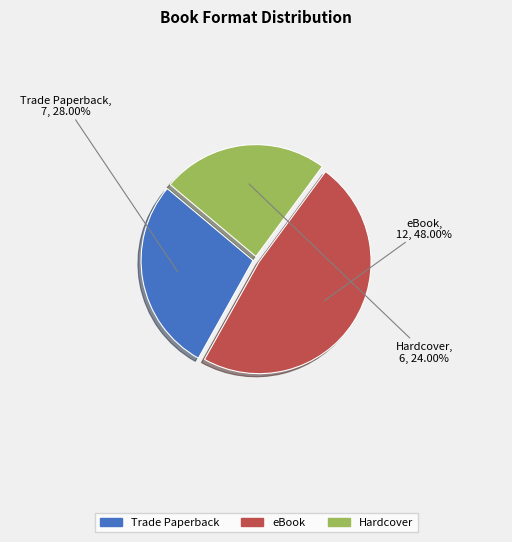

What percentage do Hardcover and Trade Paperback together represent?

52.0%